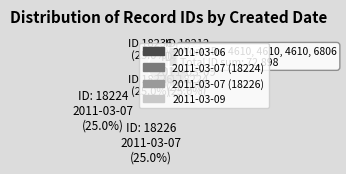

How many slices are in this pie chart?

4